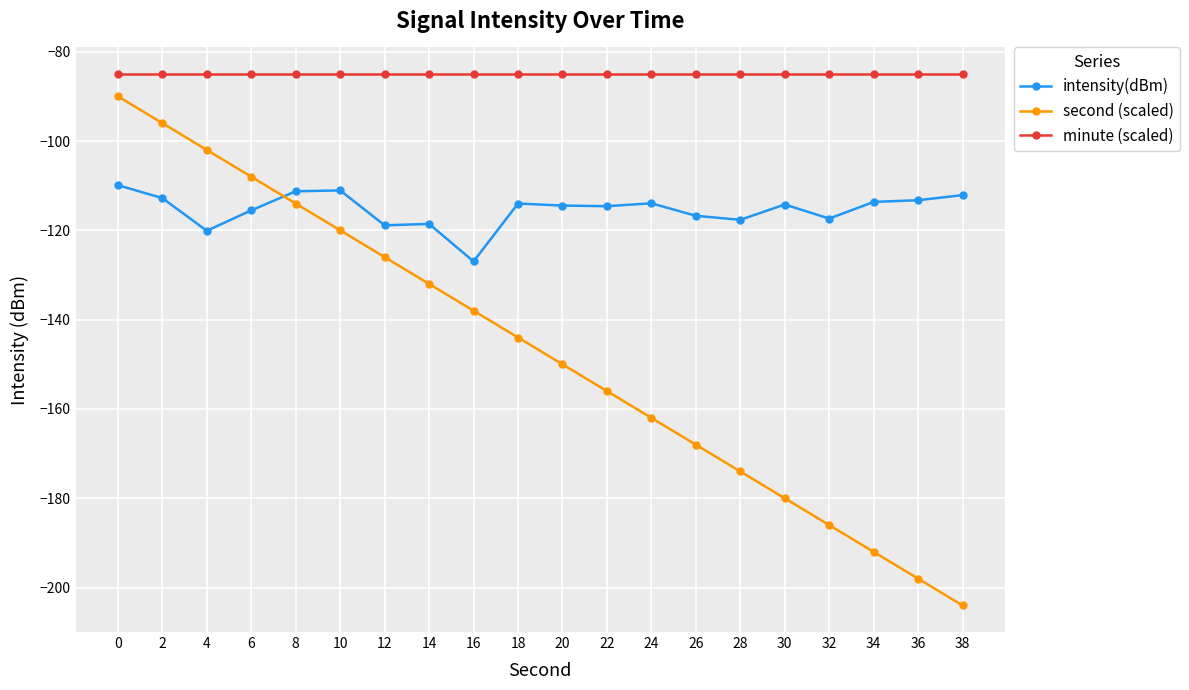

Which series has the widest spread of values?

second (scaled)